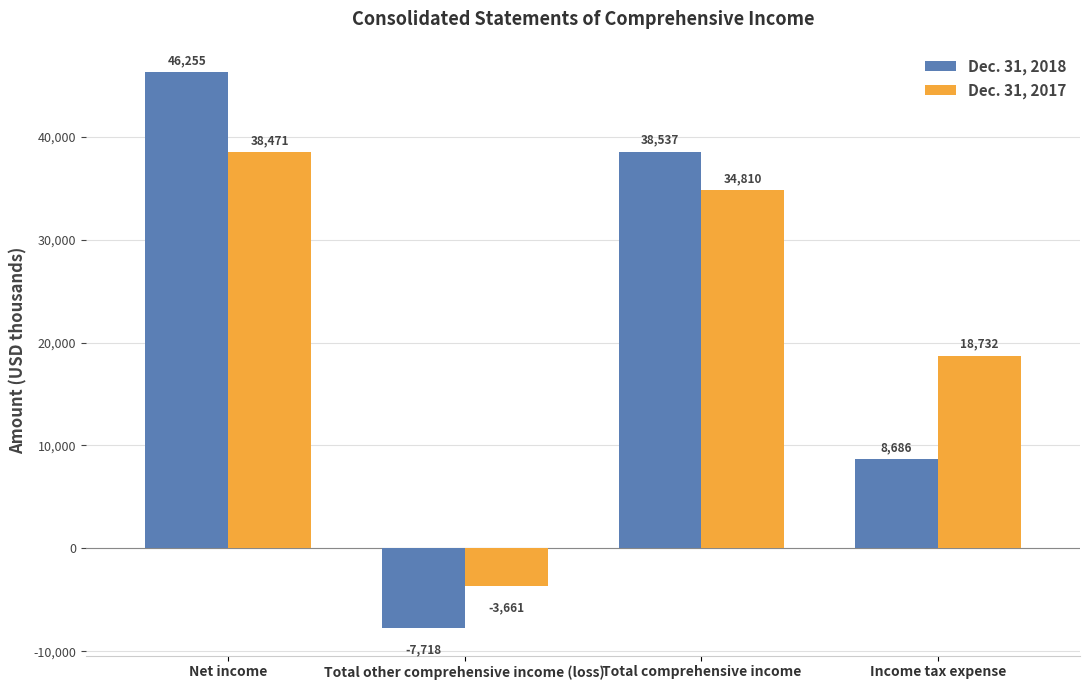

What is the difference between the maximum and minimum values in the Dec. 31, 2017 series?

42132